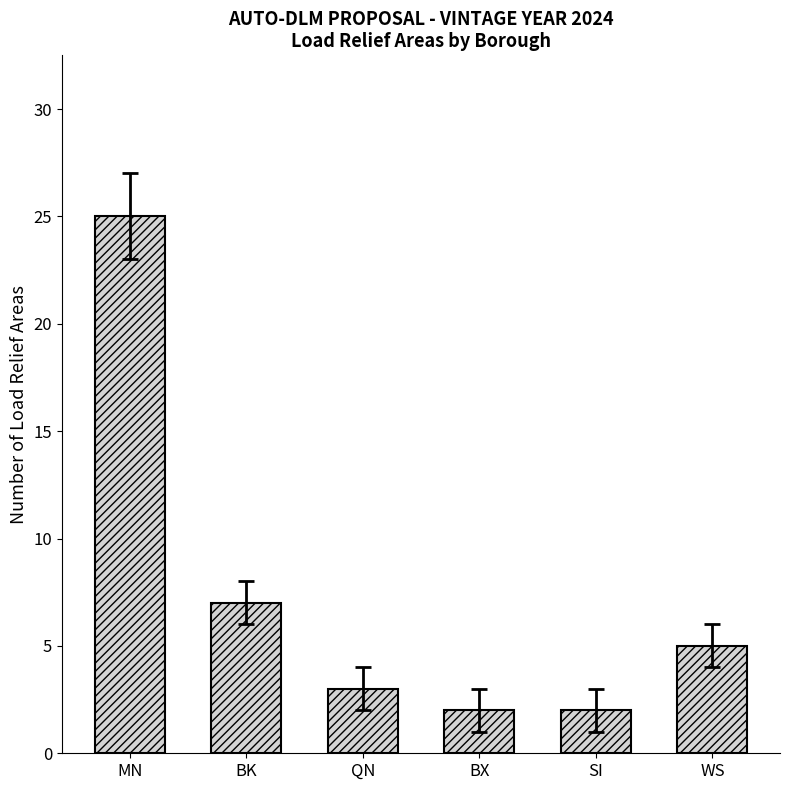

Approximately how many times larger is the value at QN compared to WS?

0.6